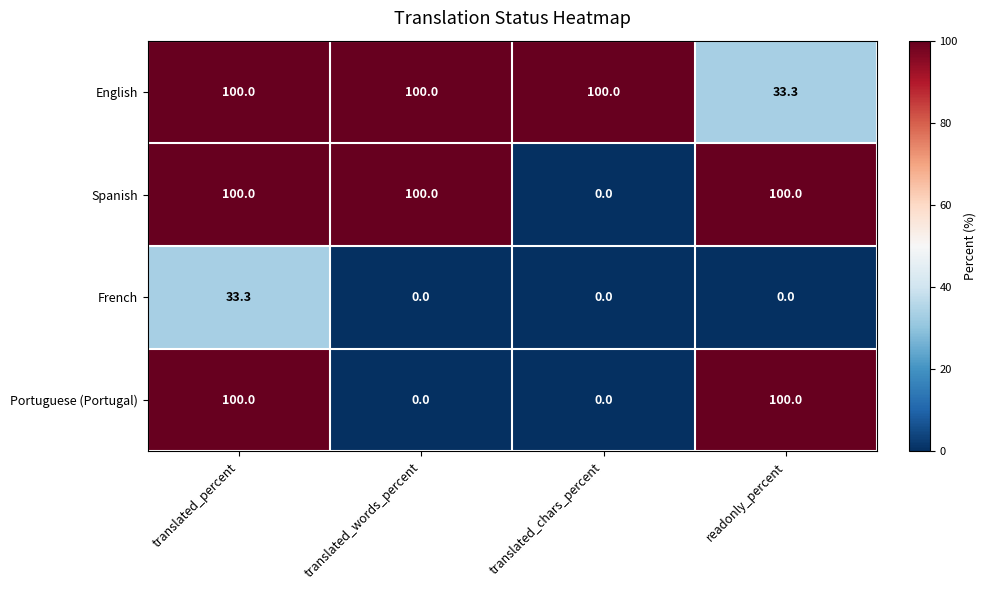

What is the spread (max minus min) of values at translated_percent?

66.7